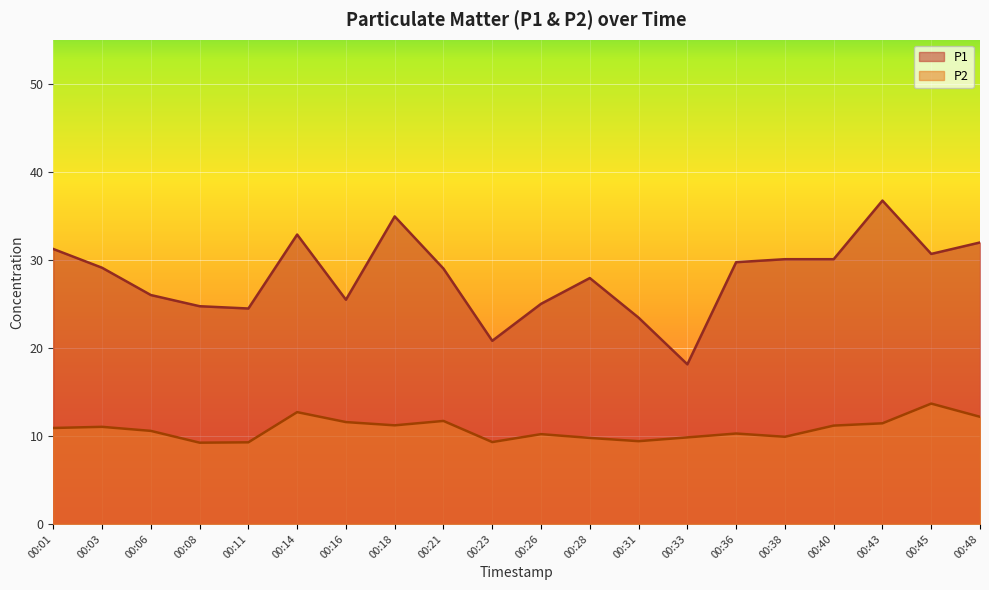

True or false: P1 has more than 2 points higher than both neighbors.

True